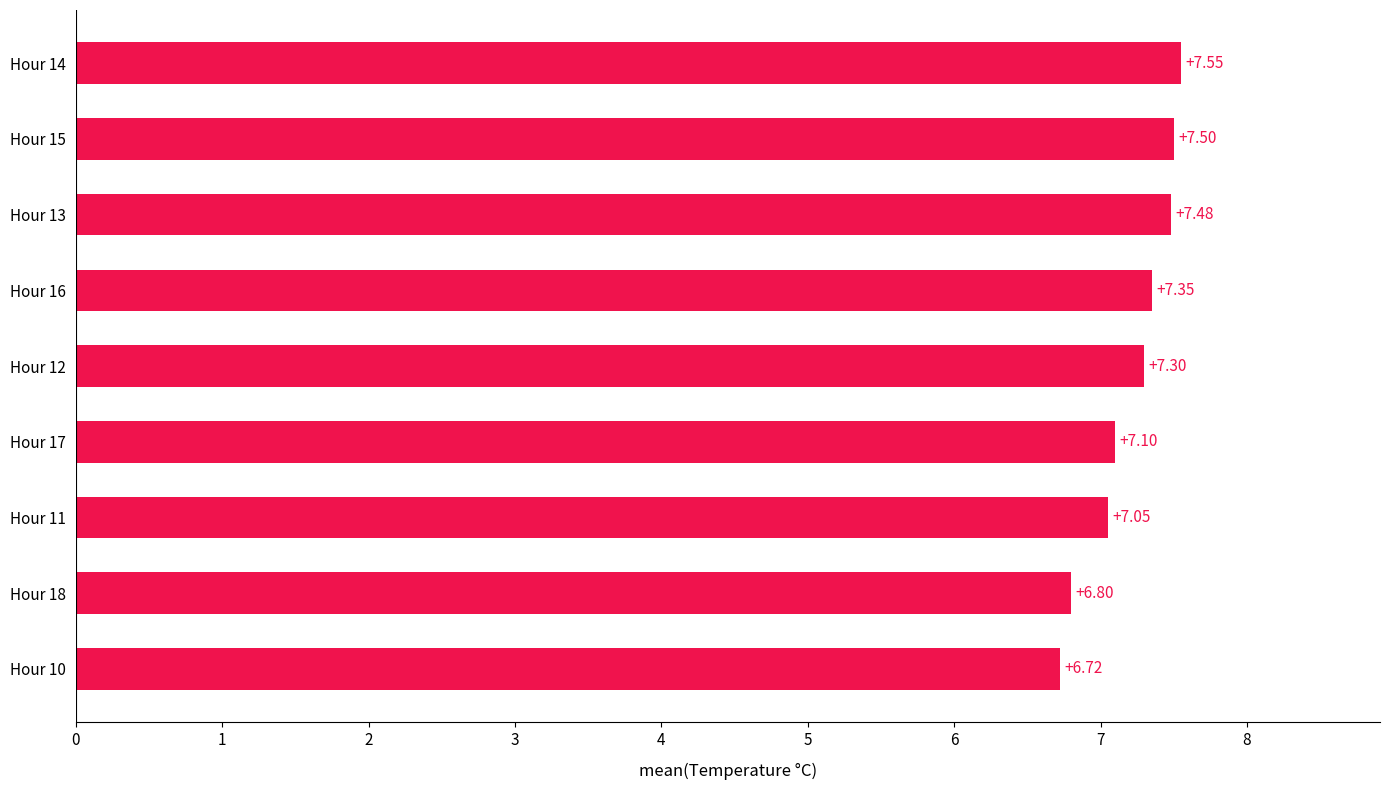

List the labels in order of value, largest first.

Hour 14, Hour 15, Hour 13, Hour 16, Hour 12, Hour 17, Hour 11, Hour 18, Hour 10